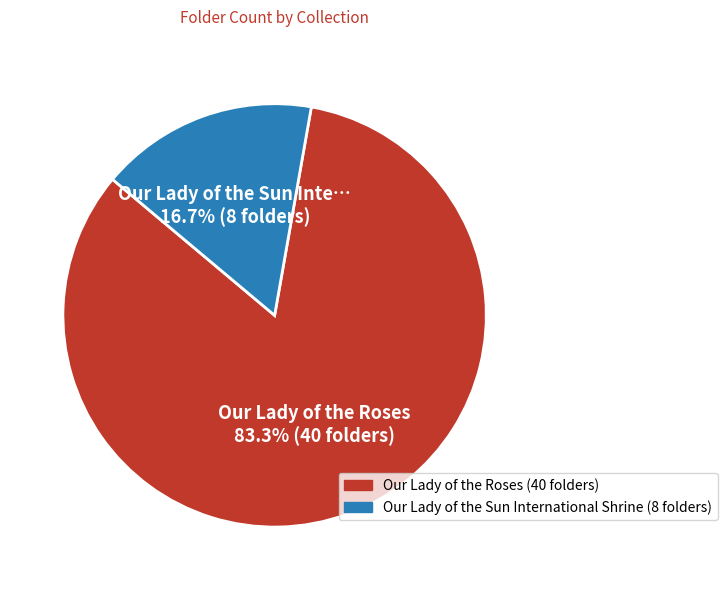

Is there any slice that represents more than half of the pie?

Yes